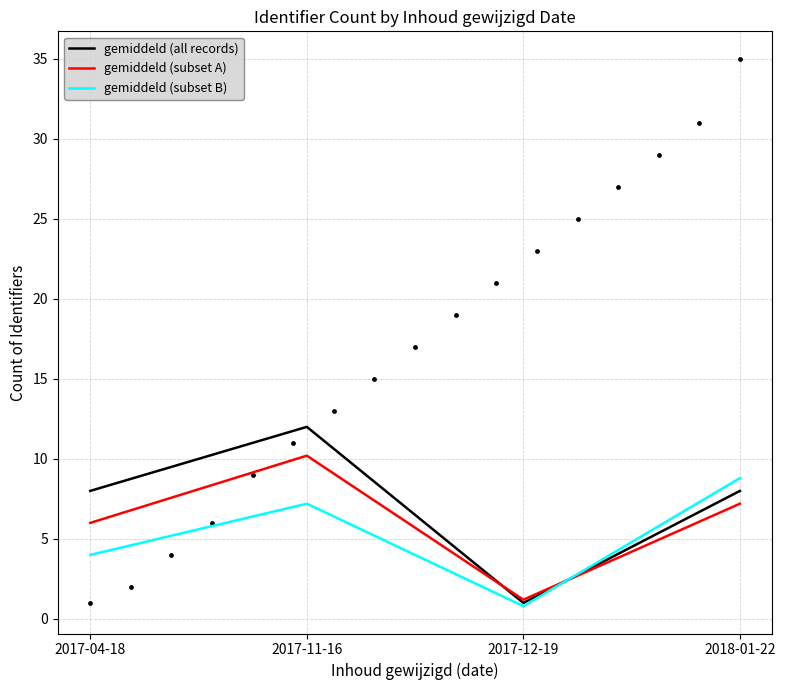

At how many categories does at least one series exceed 9?

1